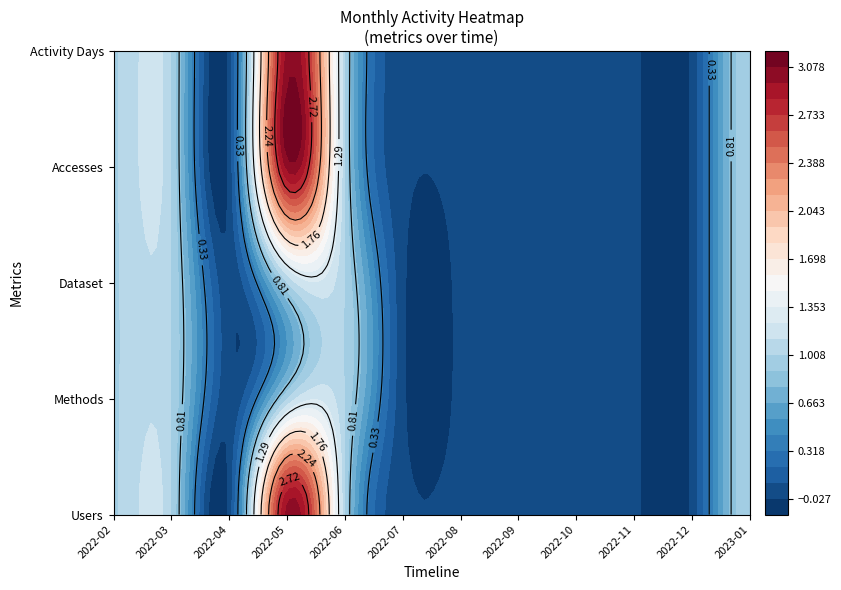

Reading left to right, transcribe all the data shown in this chart.

Users: 1	1	0	3	1	0	0	0	0	0	0	1
Methods: 1	1	0	1	1	0	0	0	0	0	0	1
Dataset: 1	1	0	1	1	0	0	0	0	0	0	1
Accesses: 1	1	0	3	1	0	0	0	0	0	0	1
Activity Days: 1	1	0	3	1	0	0	0	0	0	0	1